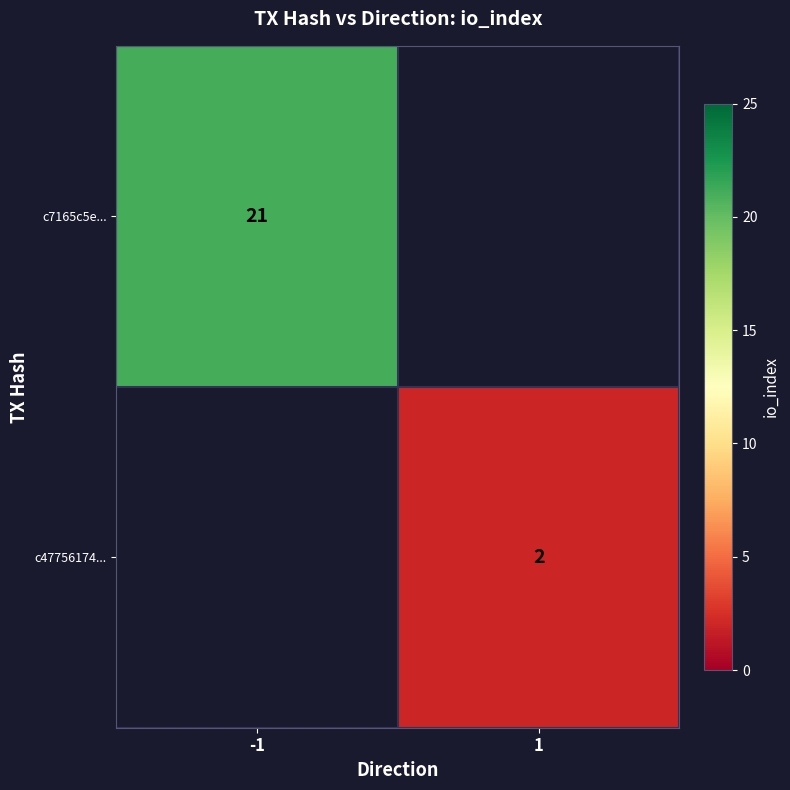

At how many categories does at least one series exceed 9?

1